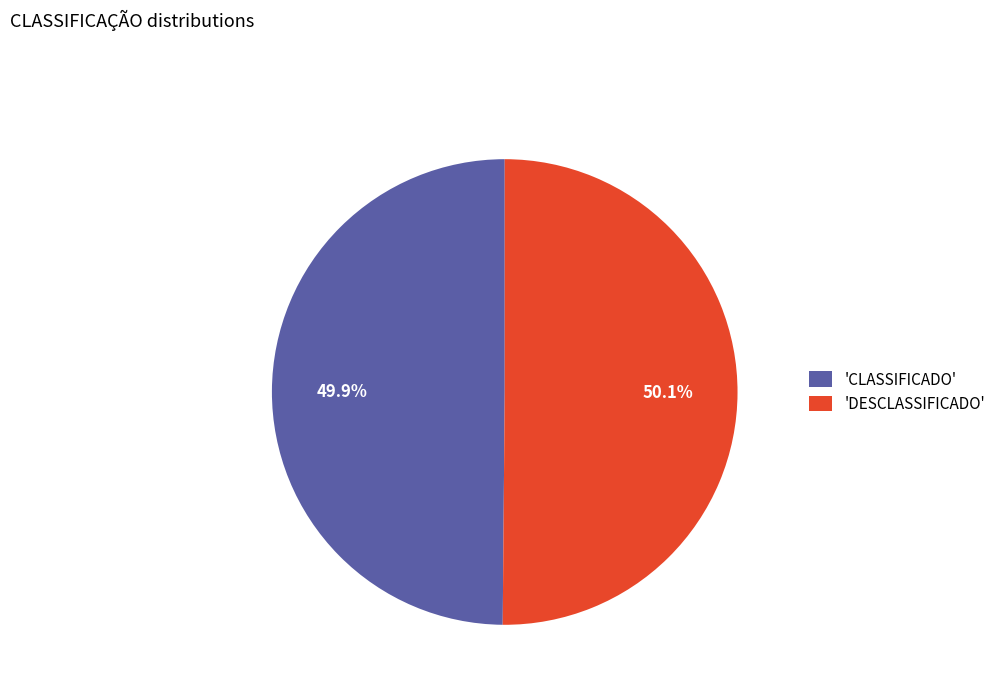

What portion of the pie excludes 'CLASSIFICADO'?

50.1%